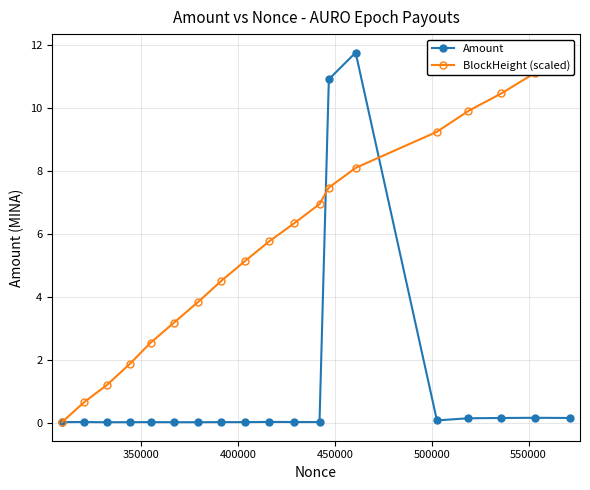

The Amount series shows 0.1 at 9. True or false?

False